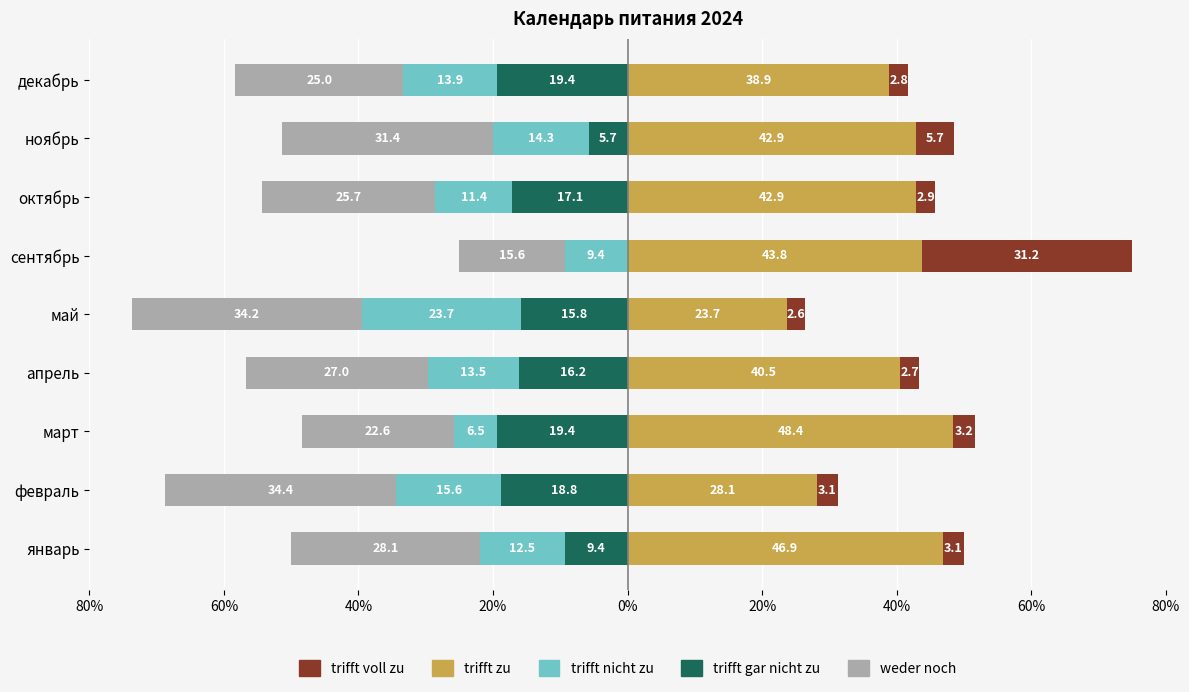

True or false: trifft zu has a value of 13.4 at декабрь.

False